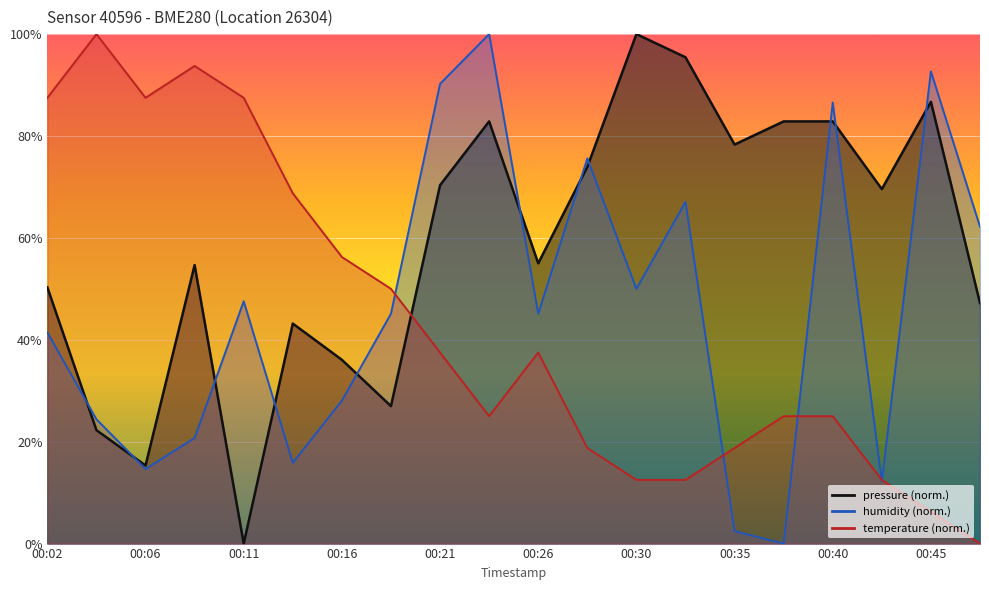

Which series has the largest total across all categories?

pressure